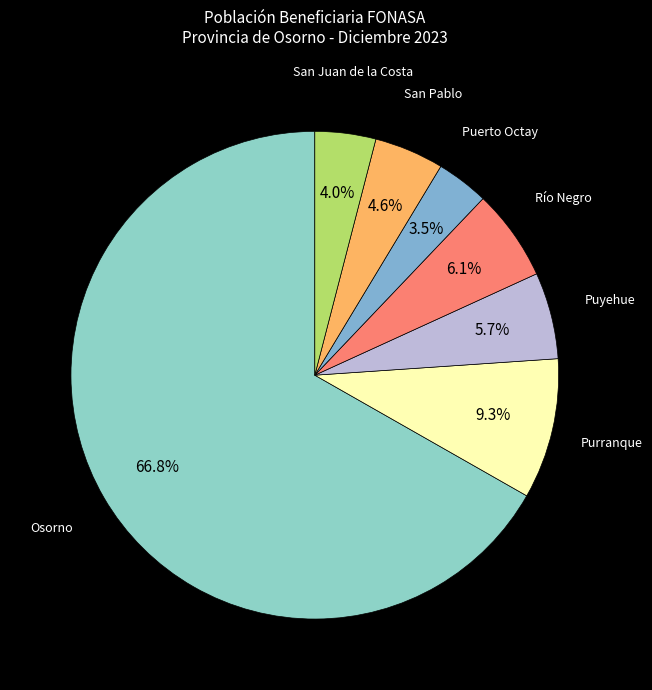

Which category has the biggest portion of the pie?

Osorno